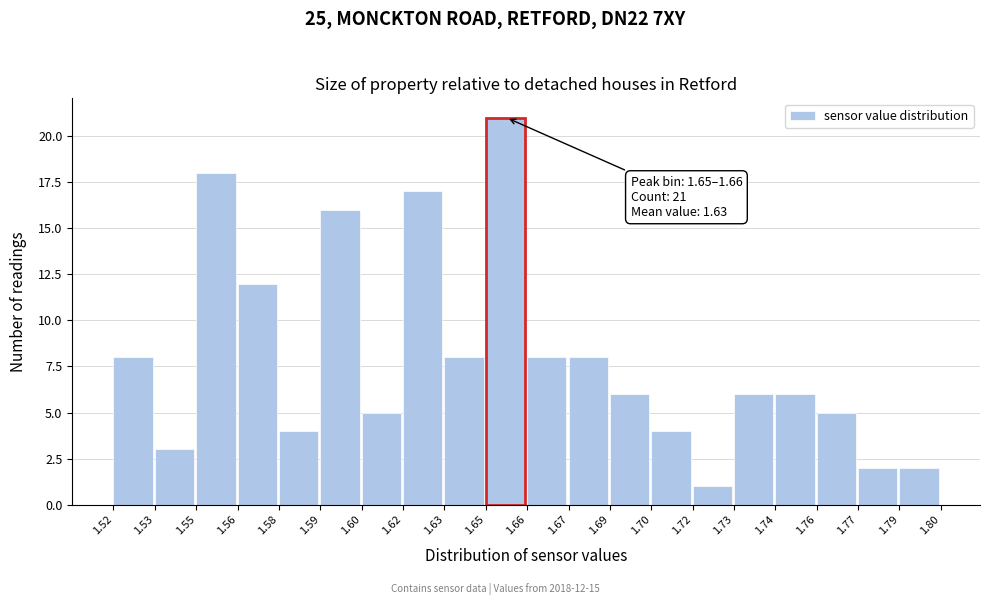

Reading left to right, extract all data points from this chart.

1.52=8	1.53=3	1.55=18	1.56=12	1.58=4	1.59=16	1.60=5	1.62=17	1.63=8	1.65=21	1.66=8	1.67=8	1.69=6	1.70=4	1.72=1	1.73=6	1.74=6	1.76=5	1.77=2	1.79=2